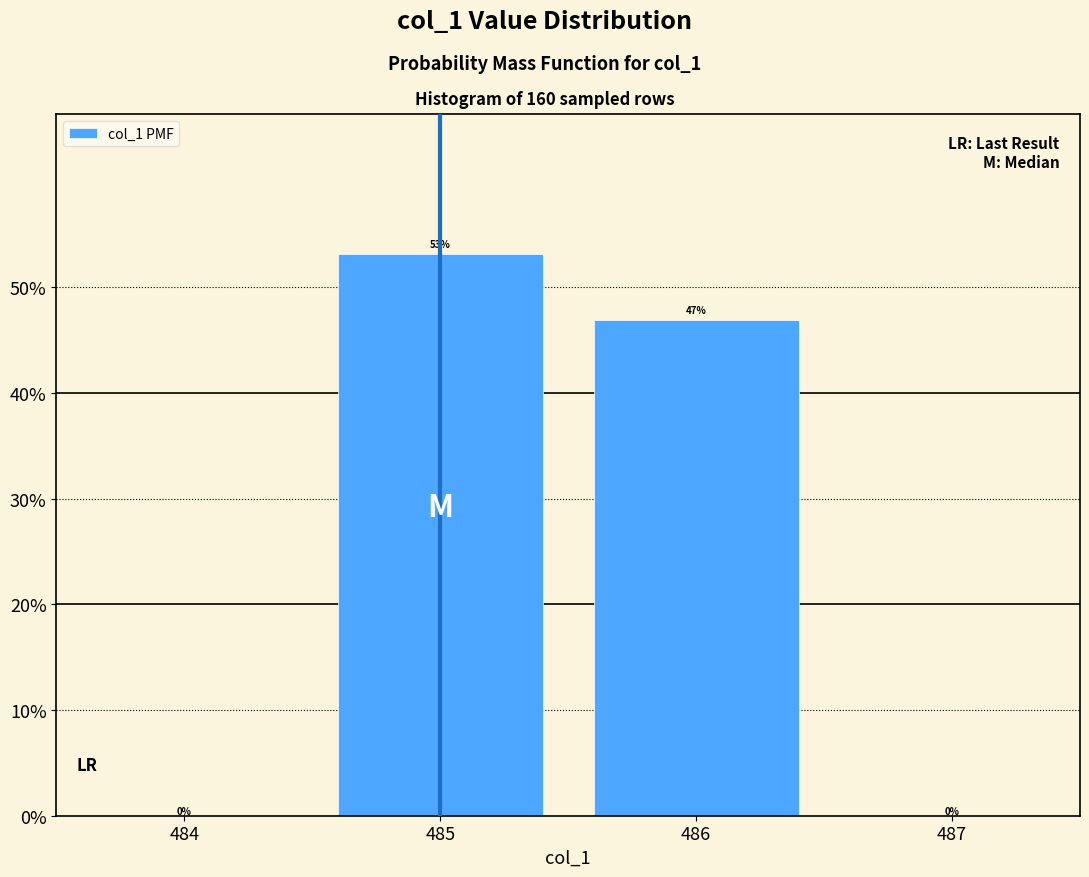

What is the sum of the values at 485 and 486?

100.0